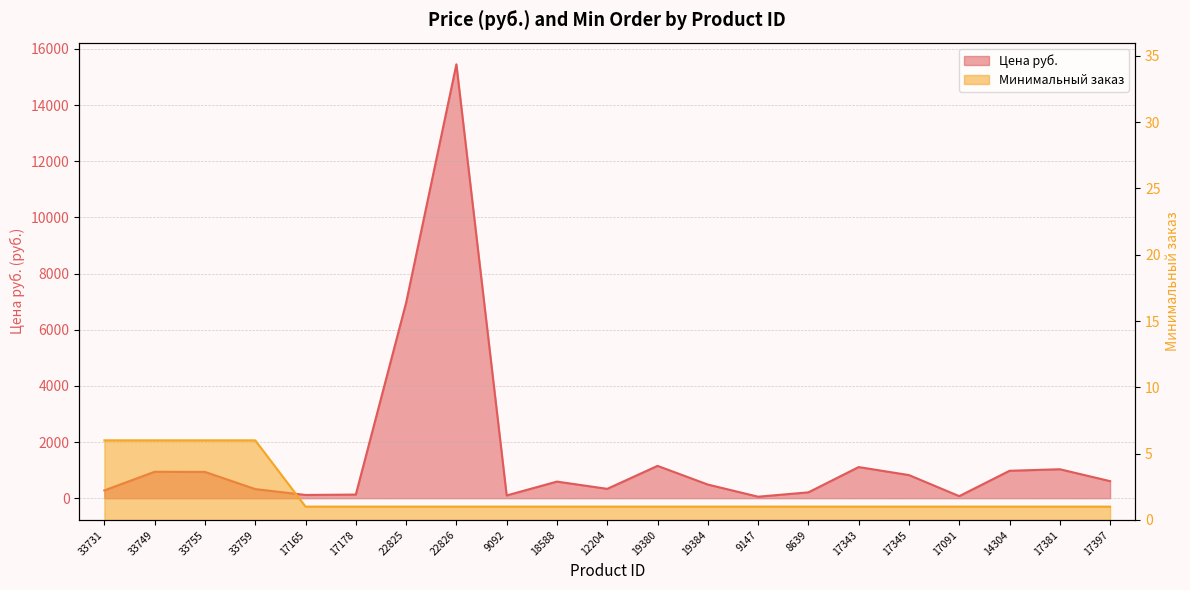

Reading right to left, list all the values displayed in this chart.

Цена руб.: 17397=607.0	17381=1031.0	14304=976.0	17091=73.0	17345=823.0	17343=1108.0	8639=208.0	9147=53.0	19384=486.0	19380=1151.0	12204=333.0	18588=591.0	9092=98.0	22826=15449.0	22825=6957.1	17178=129.0	17165=115.0	33759=324.0	33755=935.0	33749=941.0	33731=277.0
Минимальный заказ: 17397=1.0	17381=1.0	14304=1.0	17091=1.0	17345=1.0	17343=1.0	8639=1.0	9147=1.0	19384=1.0	19380=1.0	12204=1.0	18588=1.0	9092=1.0	22826=1.0	22825=1.0	17178=1.0	17165=1.0	33759=6.0	33755=6.0	33749=6.0	33731=6.0